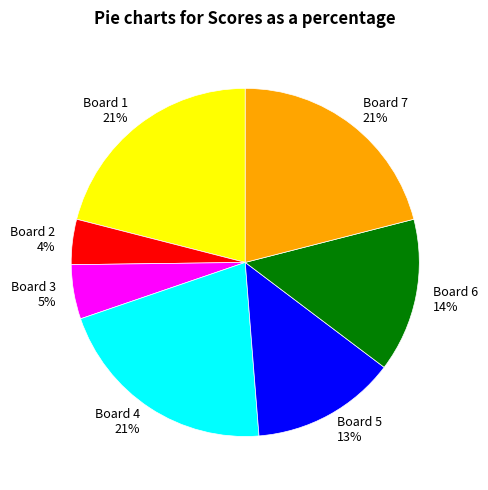

To the nearest percent, what is the combined percentage of Board 6 14% and Board 3 5%?

19%